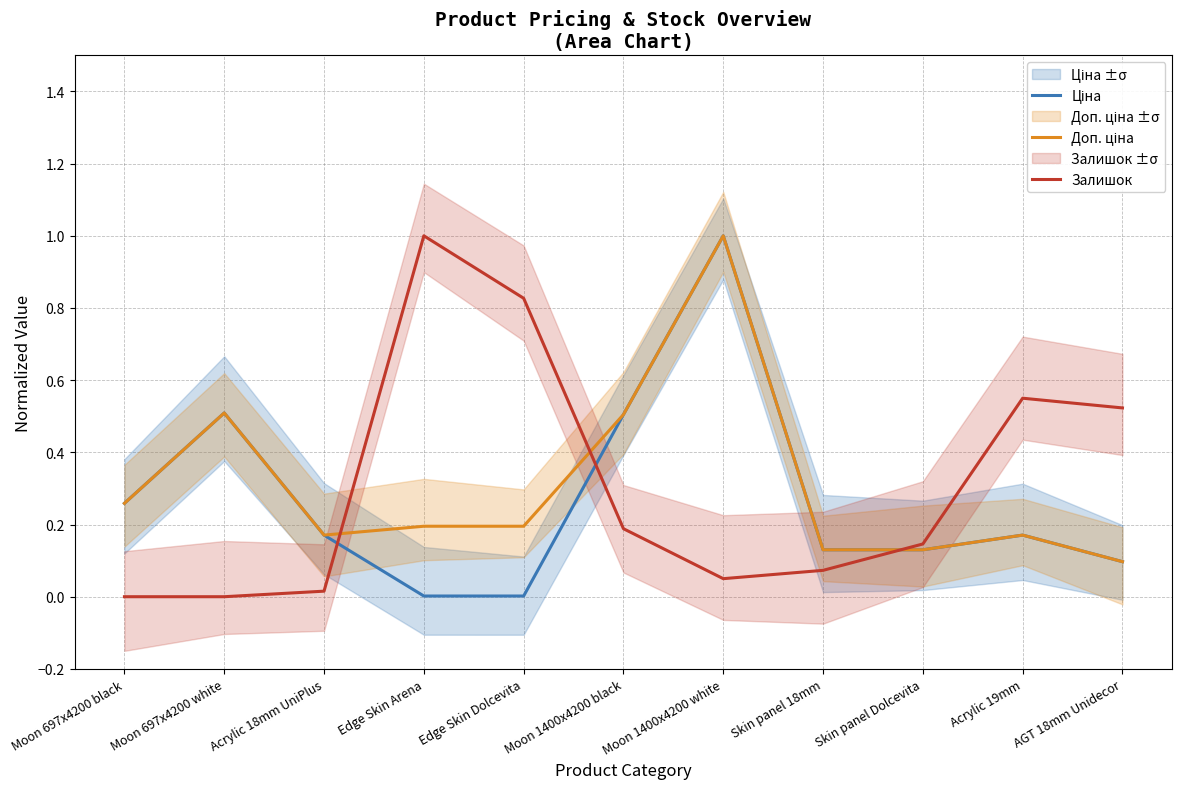

Is the value of Доп. ціна at Skin panel 18mm greater than the value of Залишок at Moon 697x4200 black?

Yes